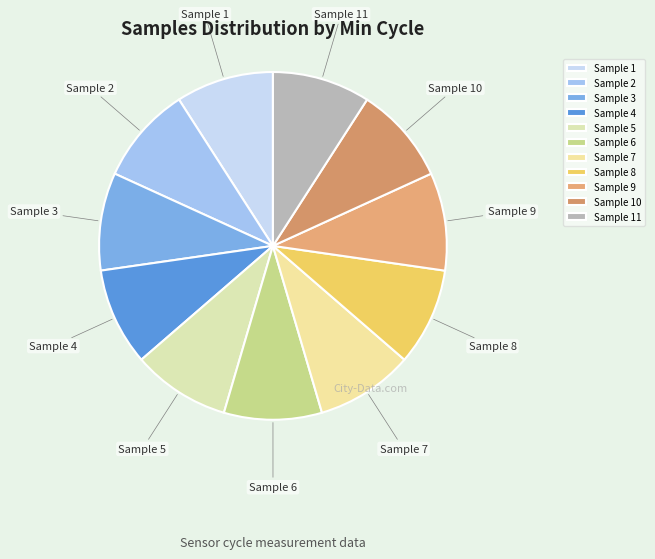

Is Sample 11 the majority of the pie?

No